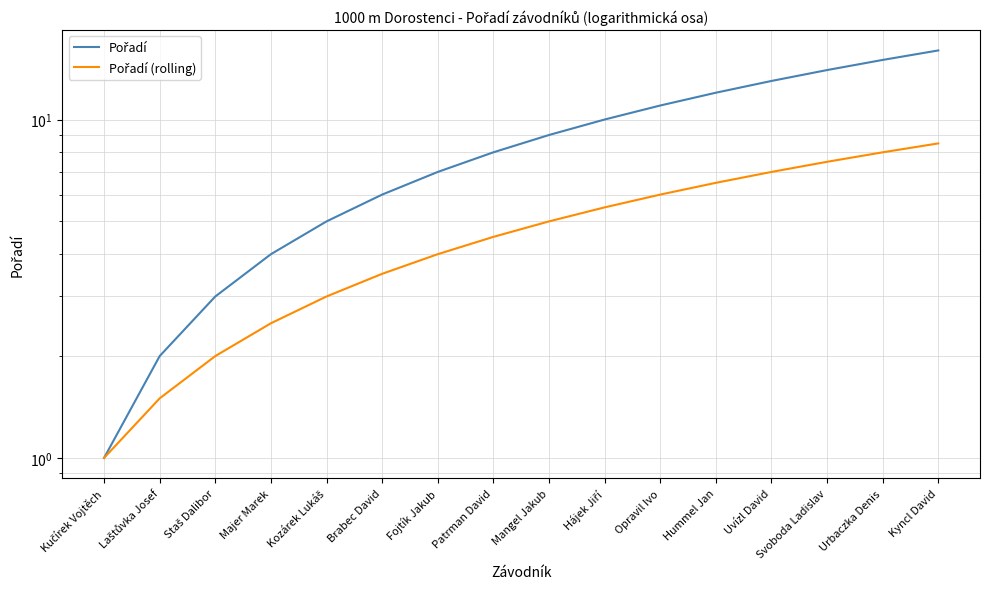

Reading left to right, list all the values displayed in this chart.

Pořadí: 1.0	2.0	3.0	4.0	5.0	6.0	7.0	8.0	9.0	10.0	11.0	12.0	13.0	14.0	15.0	16.0
Pořadí (rolling): 1.0	1.5	2.0	2.5	3.0	3.5	4.0	4.5	5.0	5.5	6.0	6.5	7.0	7.5	8.0	8.5